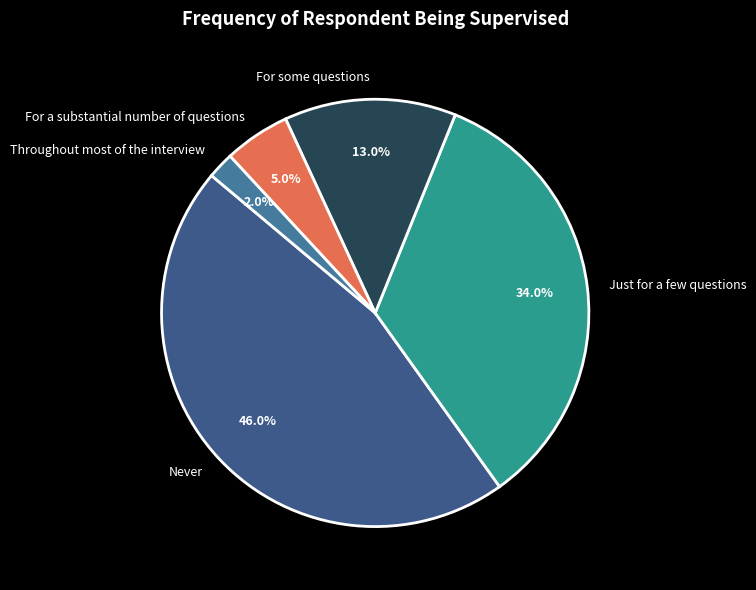

Does Just for a few questions represent more than half of the total?

No